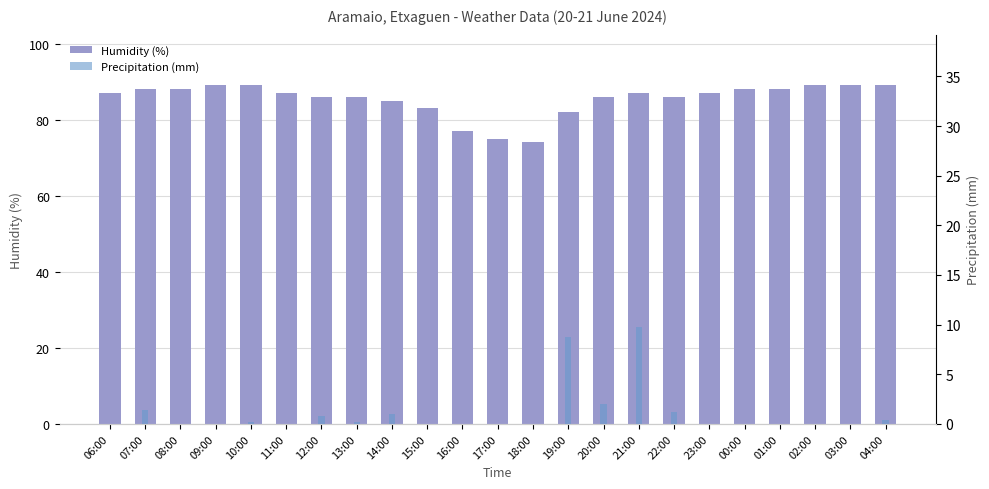

Rank the series by their maximum value, from lowest to highest.

Precipitation (mm), Humidity (%)